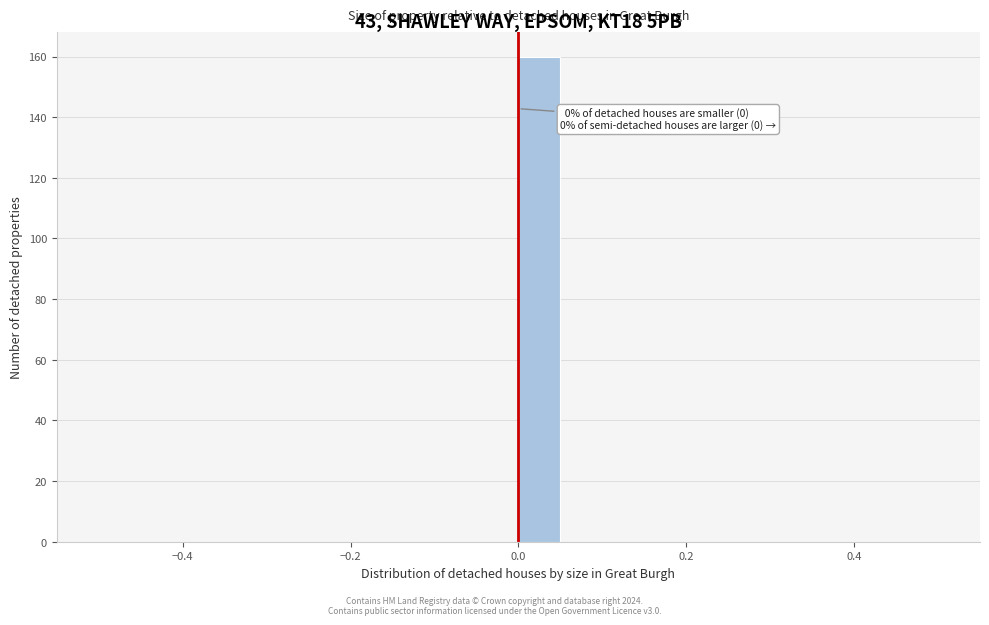

Read against the x-axis, roughly where is the centre of the tallest bar?

0.02